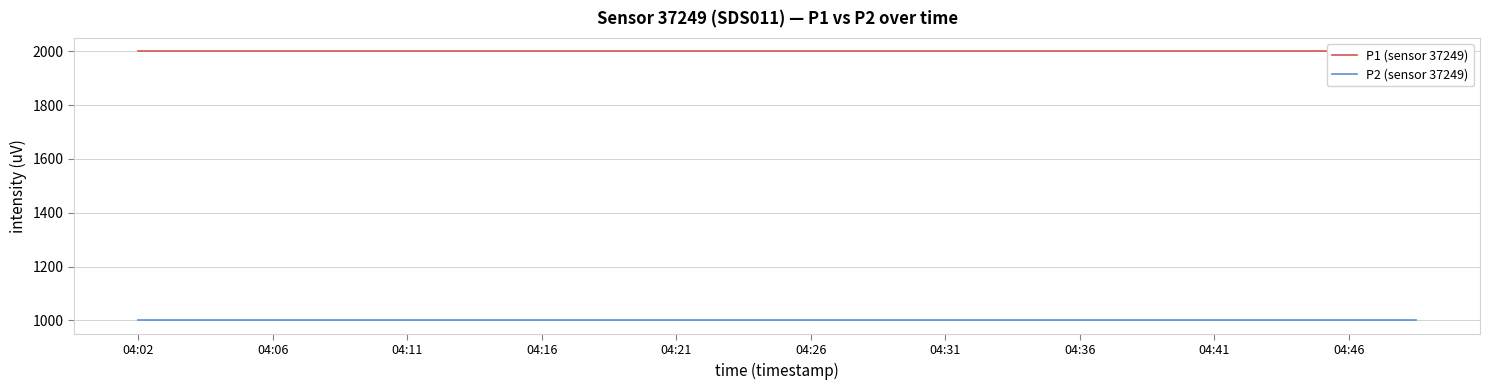

List the series in order of their overall mean, lowest first.

P2 (sensor 37249), P1 (sensor 37249)